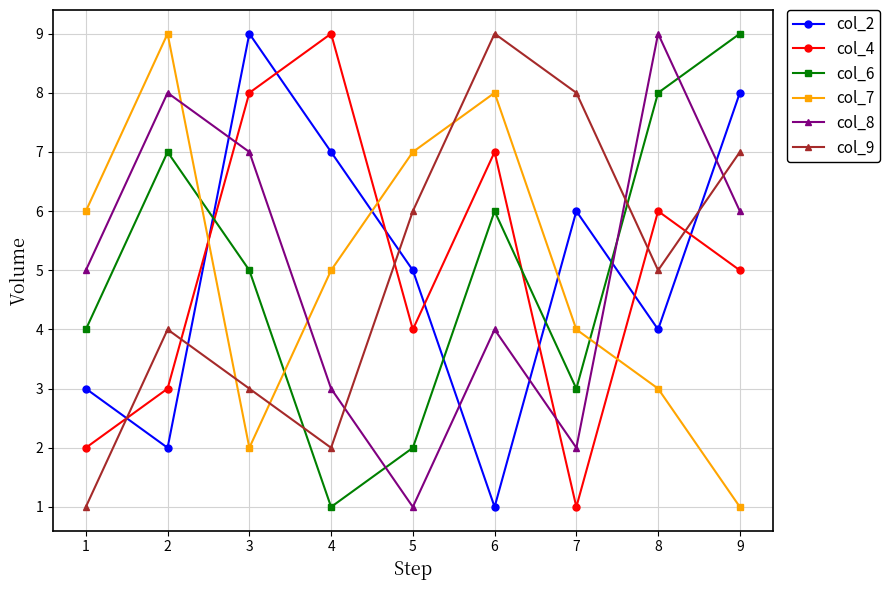

How many lines are shown in the chart?

6